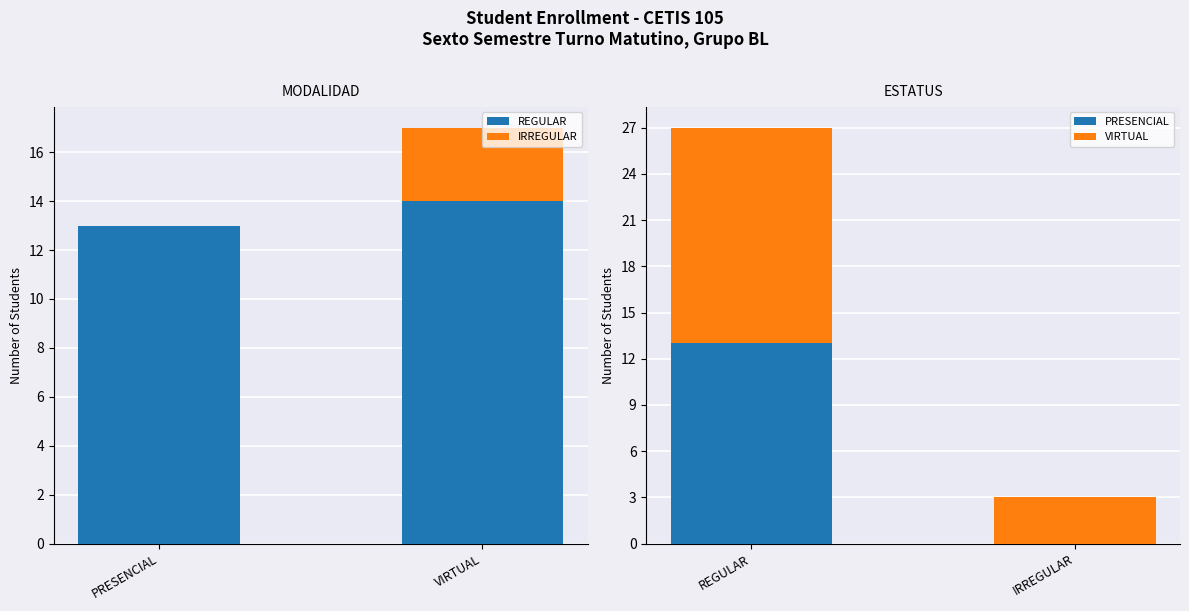

The value of VIRTUAL at REGULAR is 14. True or false?

True